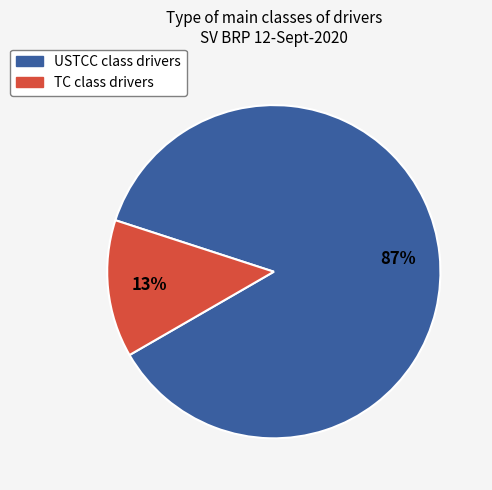

Is the sum of TC and USTCC greater than half?

Yes